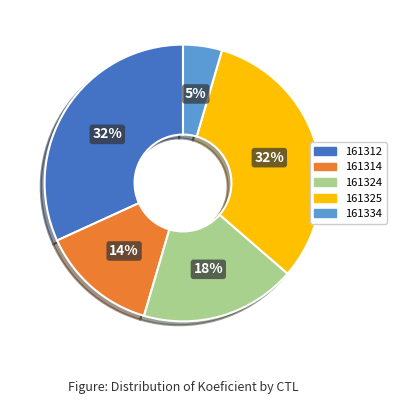

To the nearest percent, what is the difference between the largest and smallest slice percentages?

27%